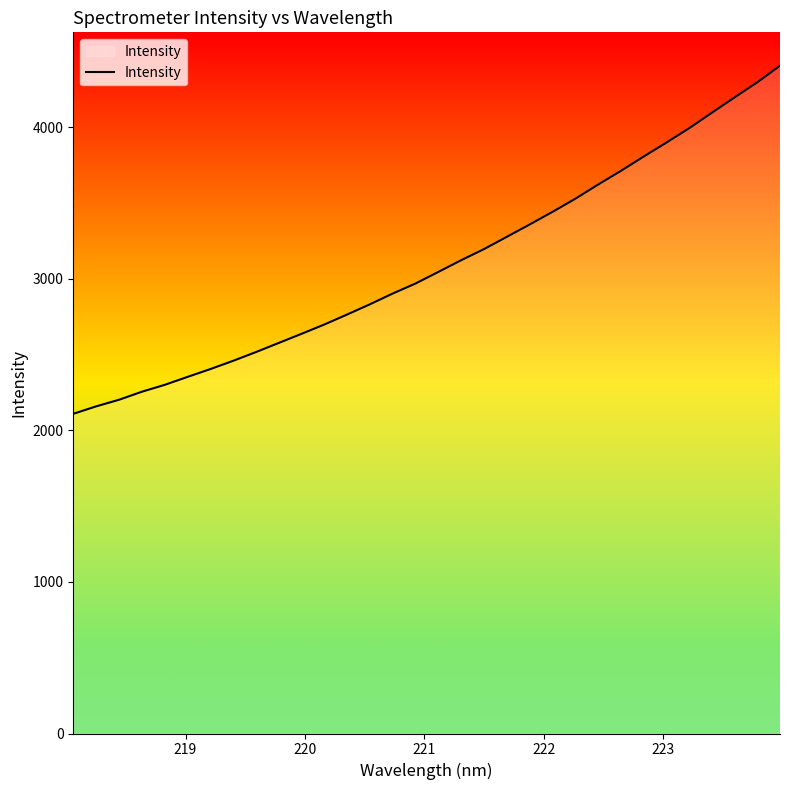

What is the average value?

3096.7